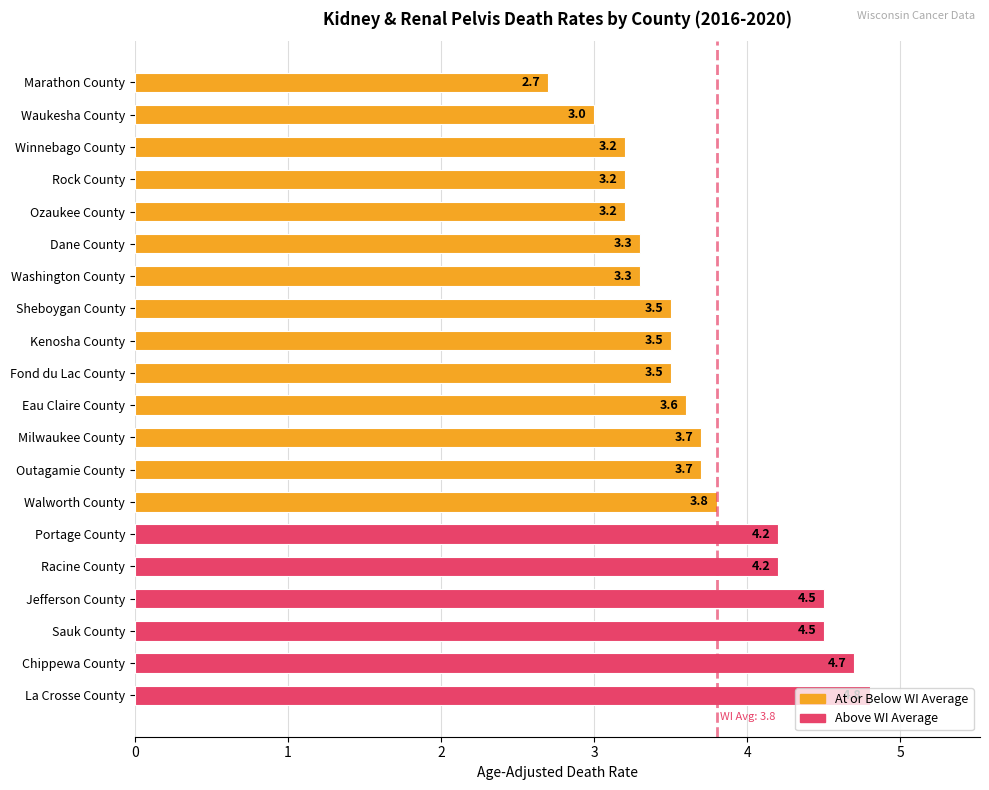

Approximately how many times larger is the value at Sheboygan County compared to Outagamie County?

0.9